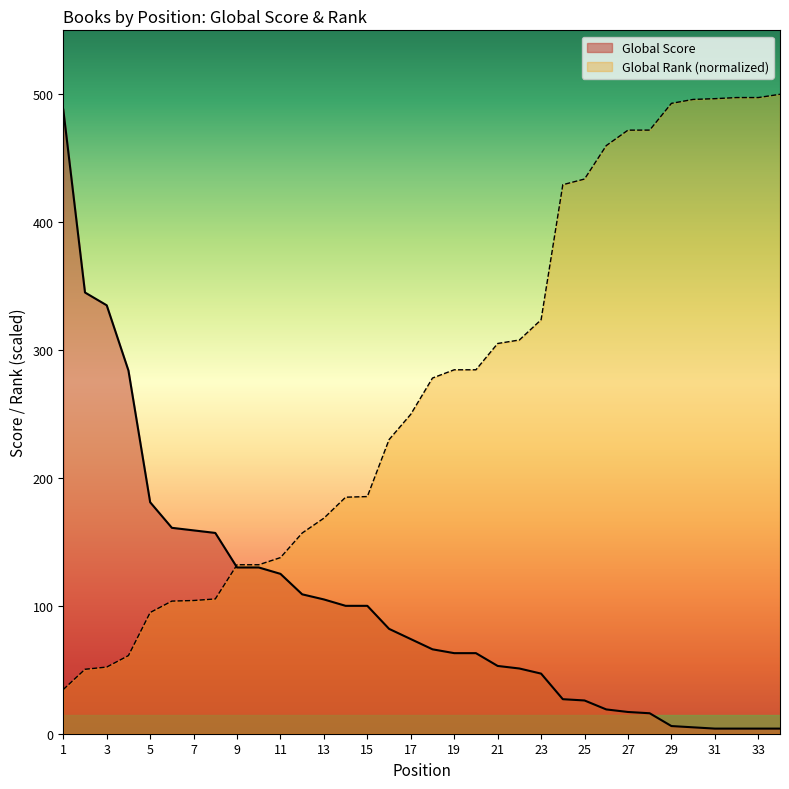

True or false: Global Rank (normalized) has a value of 56.0 at 15.

False